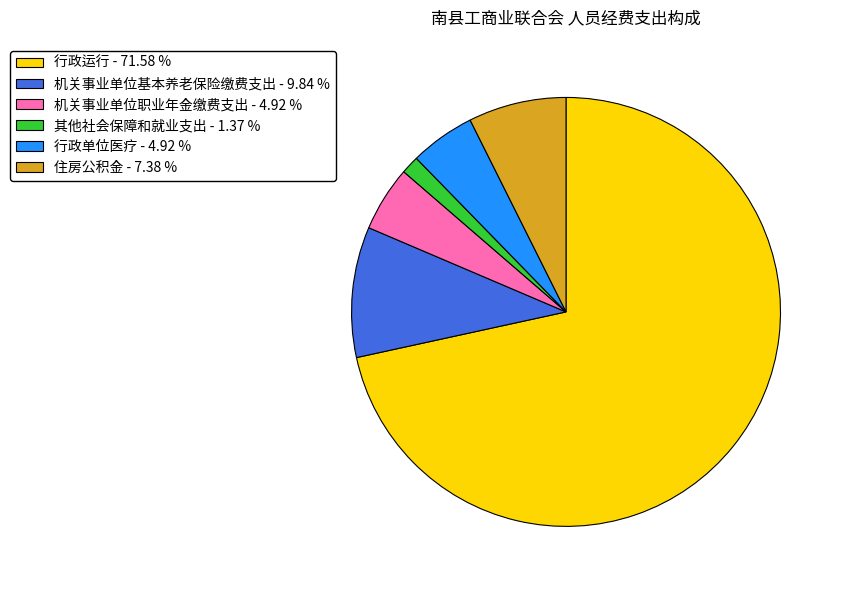

The 行政单位医疗 slice represents 5% of the pie. True or false?

True